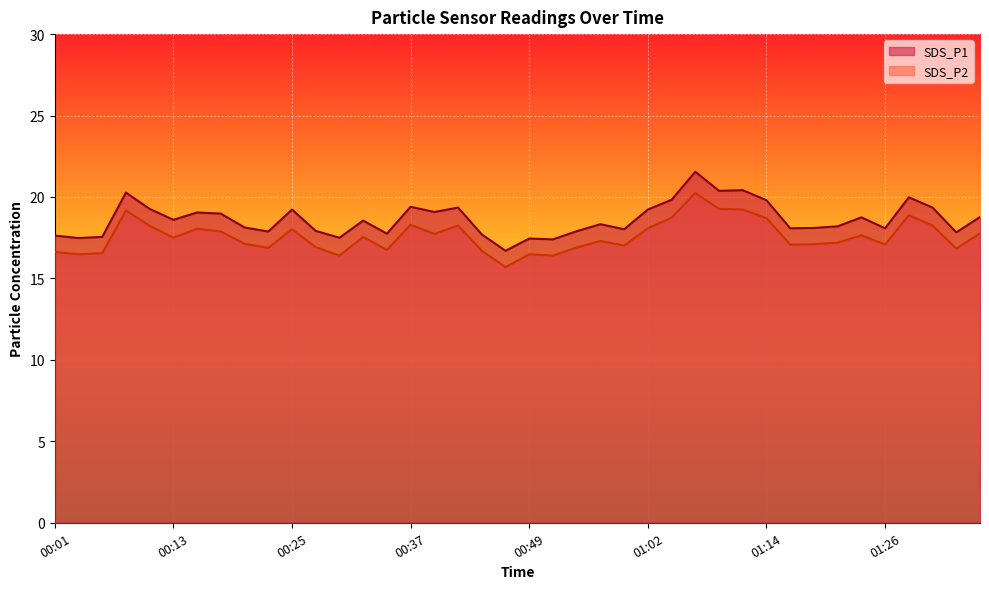

What is the label of the 22nd point from the right?

00:44